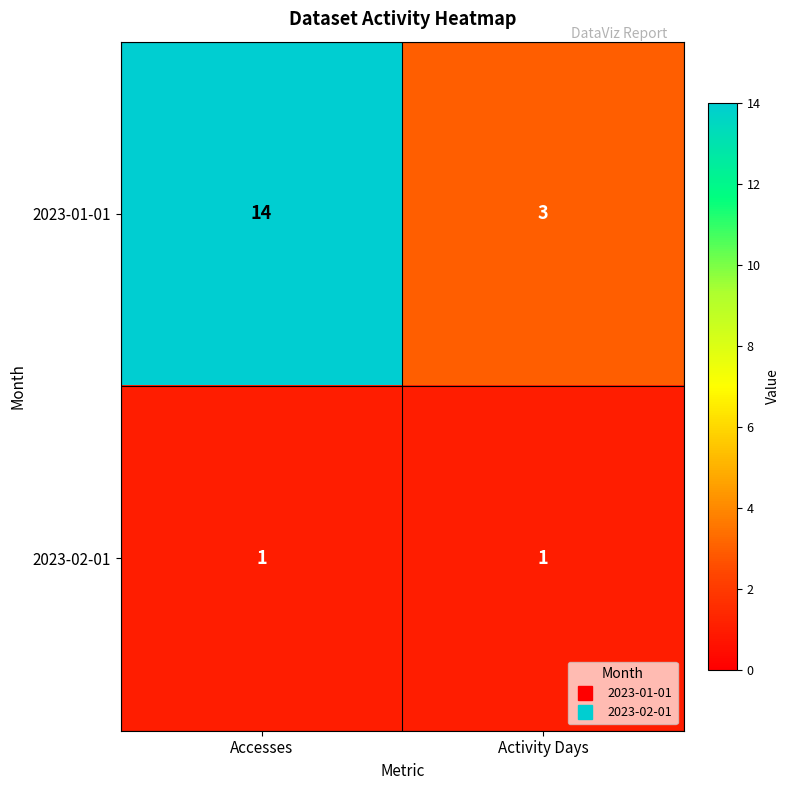

Is the value of 2023-02-01 at Activity Days greater than the value of 2023-01-01 at Activity Days?

No